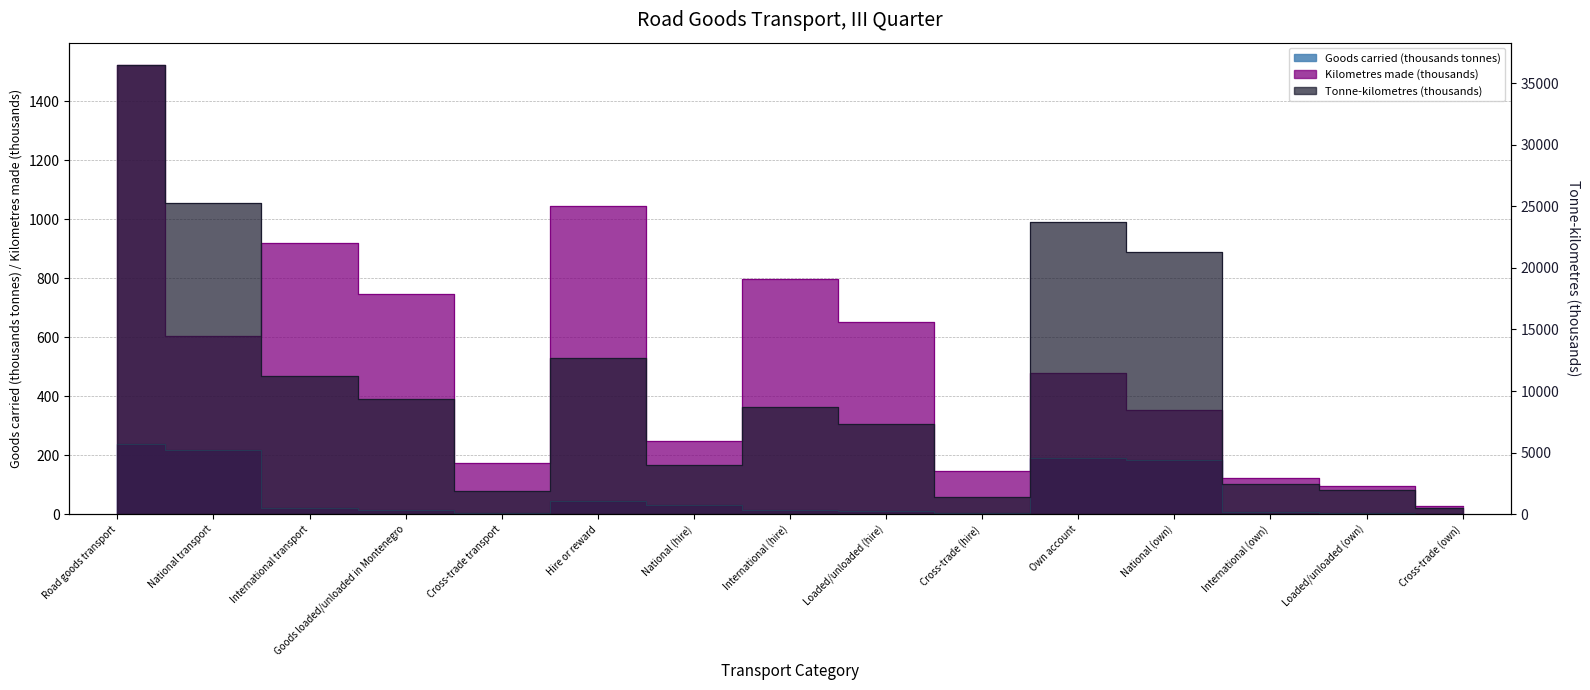

At which category does the chart reach its peak across all series?

Road goods transport